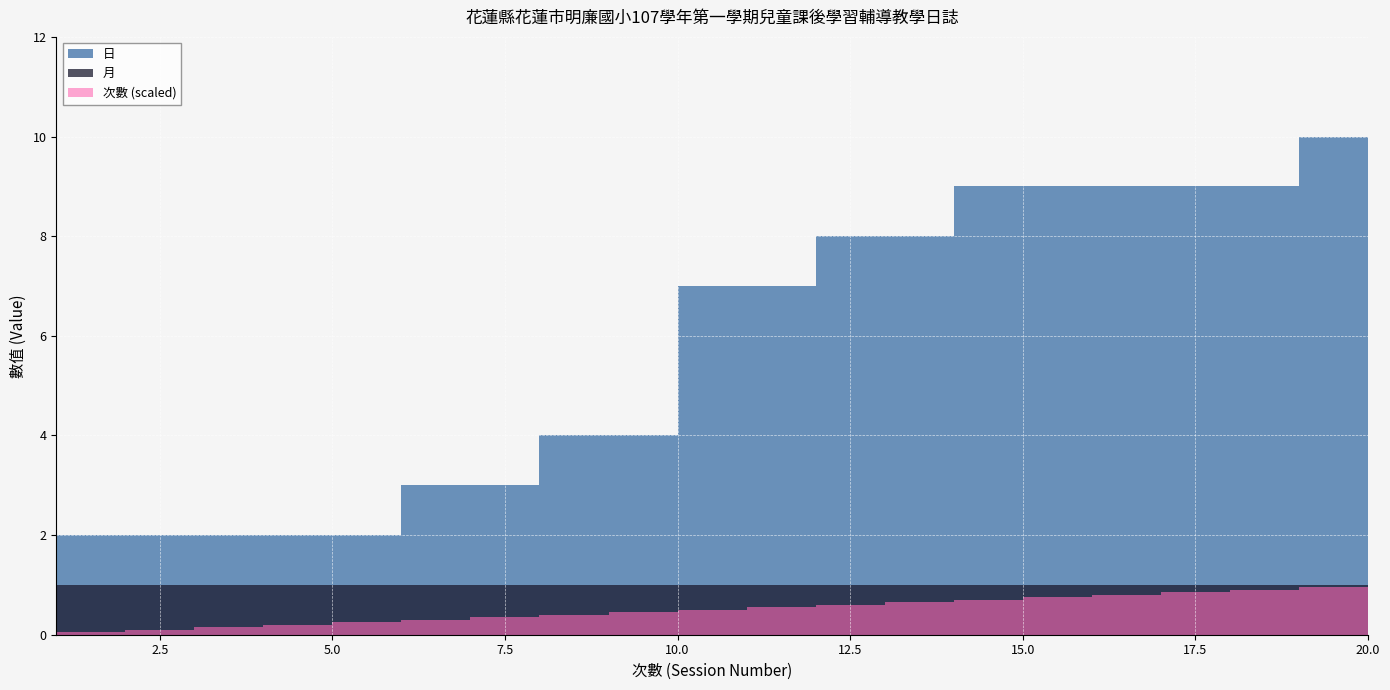

Reading left to right, list all the values displayed in this chart.

次數: 1=1	2=2	3=3	4=4	5=5	6=6	7=7	8=8	9=9	10=10	11=11	12=12	13=13	14=14	15=15	16=16	17=17	18=18	19=19	20=20
日: 1=2	2=2	3=2	4=2	5=2	6=3	7=3	8=4	9=4	10=7	11=7	12=8	13=8	14=9	15=9	16=9	17=9	18=9	19=10	20=10
月: 1=1	2=1	3=1	4=1	5=1	6=1	7=1	8=1	9=1	10=1	11=1	12=1	13=1	14=1	15=1	16=1	17=1	18=1	19=1	20=1